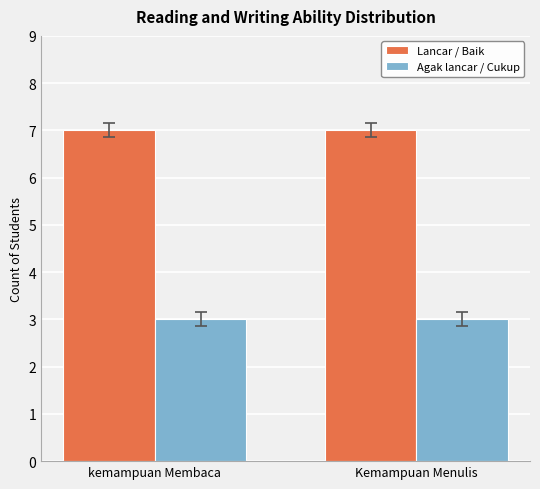

What is the total value across all series at kemampuan Membaca?

10